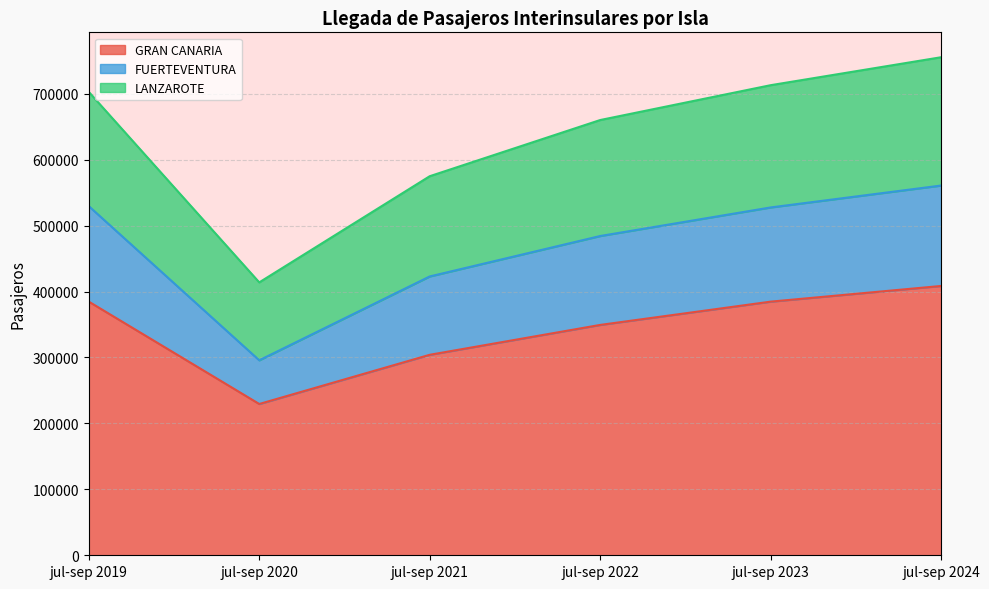

At which label does FUERTEVENTURA first exceed 527509?

jul-sep 2019